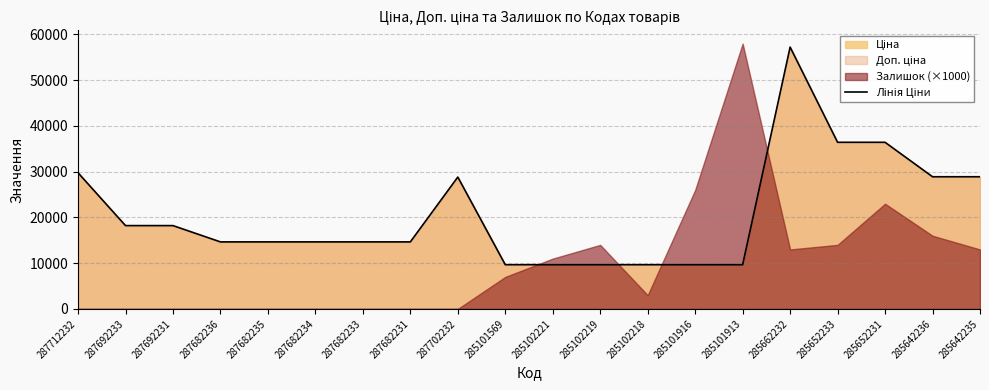

Reading right to left, extract all data points from this chart.

28890.3	28890.3	36424.0	36424.0	57235.5	9664.7	9664.7	9664.7	9664.7	9664.7	9664.7	28821.8	14649.6	14649.6	14649.6	14649.6	14649.6	18212.0	18212.0	29761.5